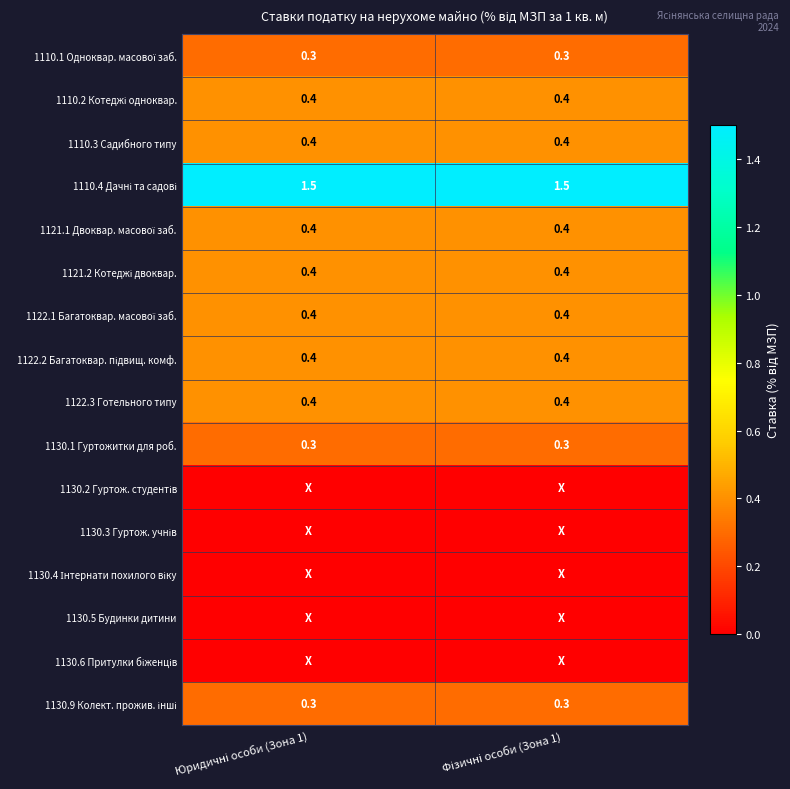

Which category has the lowest value across all series?

Юридичні особи (Зона 1)